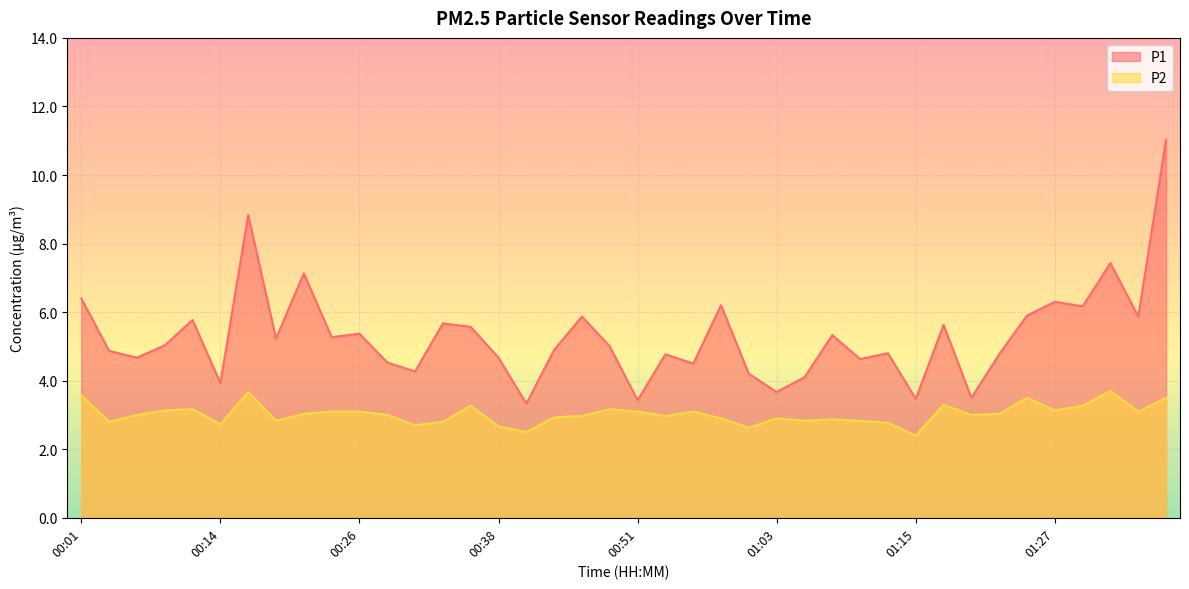

What is the sum of all P1 values?

212.0